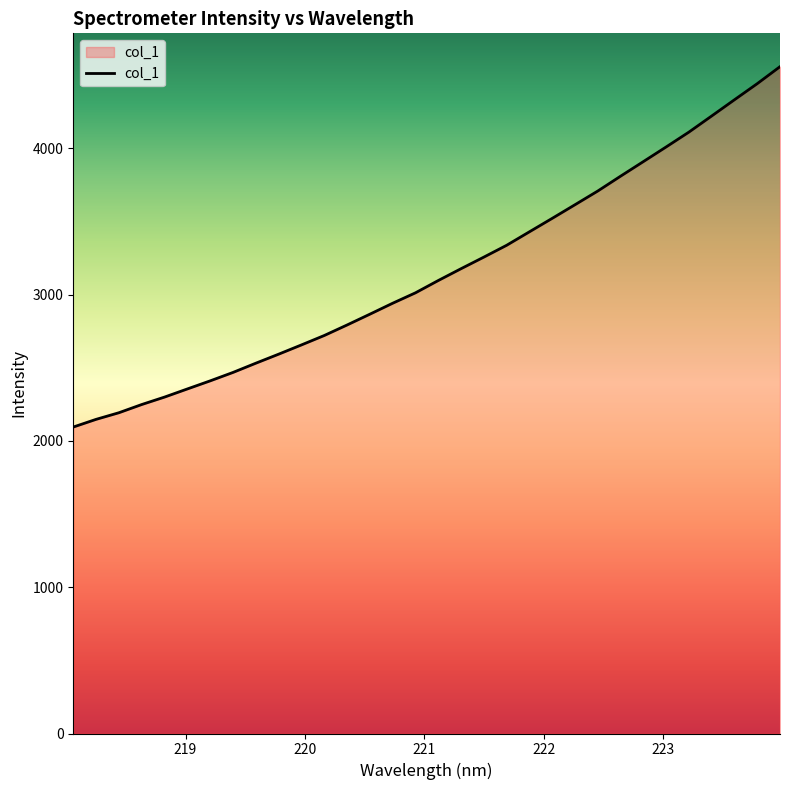

What is the difference between the maximum and minimum values?

2463.4